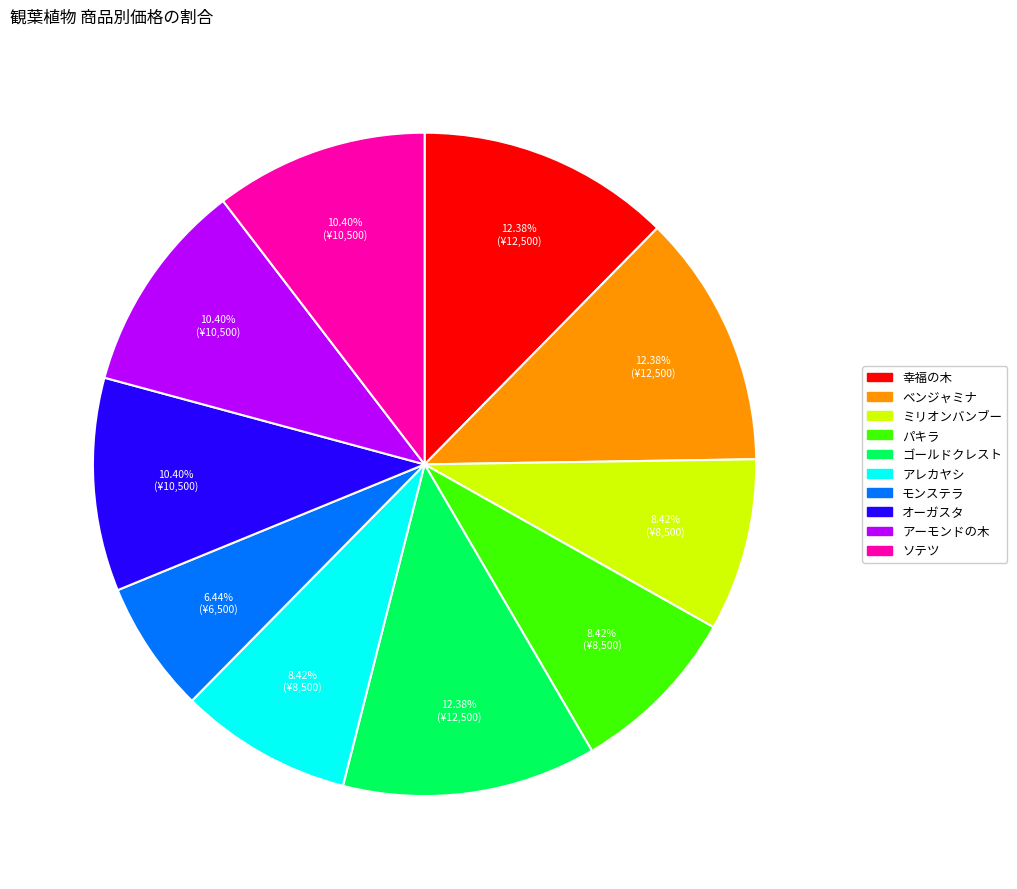

Count the number of slices in the pie.

10